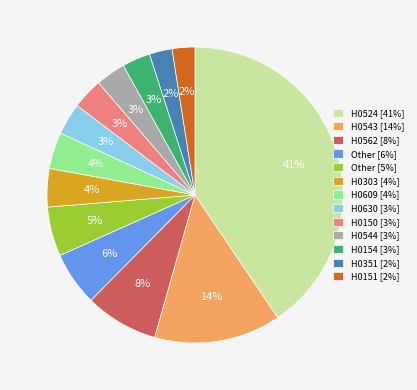

Combined, do H0543 [14%] and H0562 [8%] account for over 50%?

No